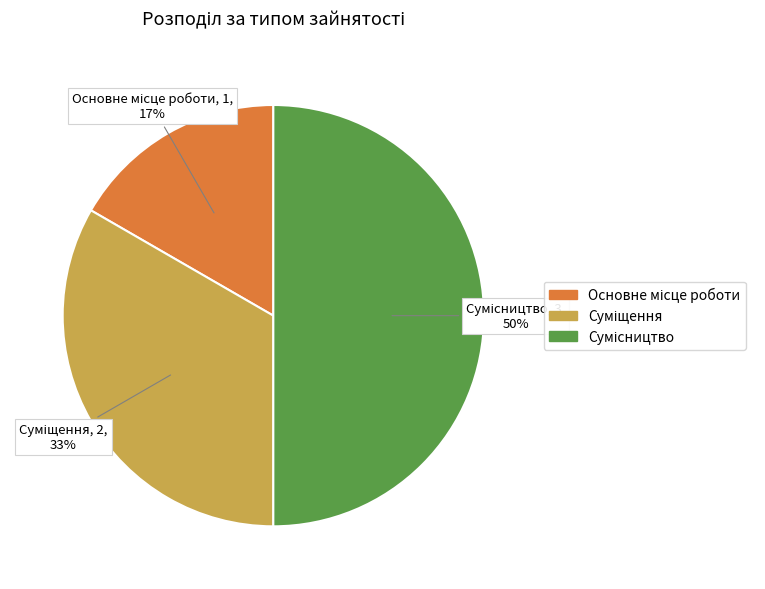

To the nearest percent, what is the difference between the largest and smallest slice percentages?

33%